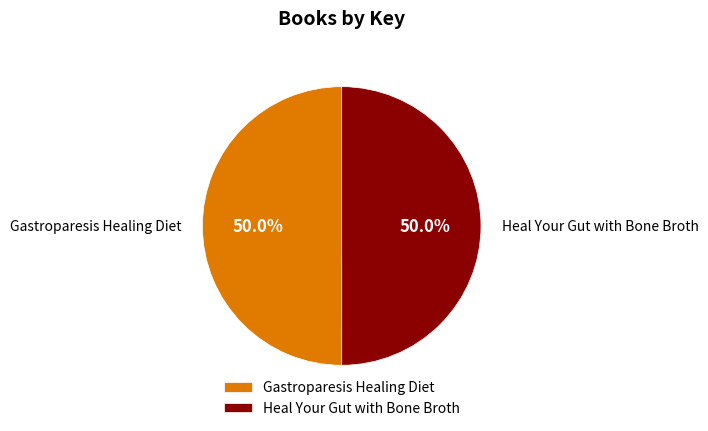

What portion of the pie excludes Gastroparesis Healing Diet?

50.0%